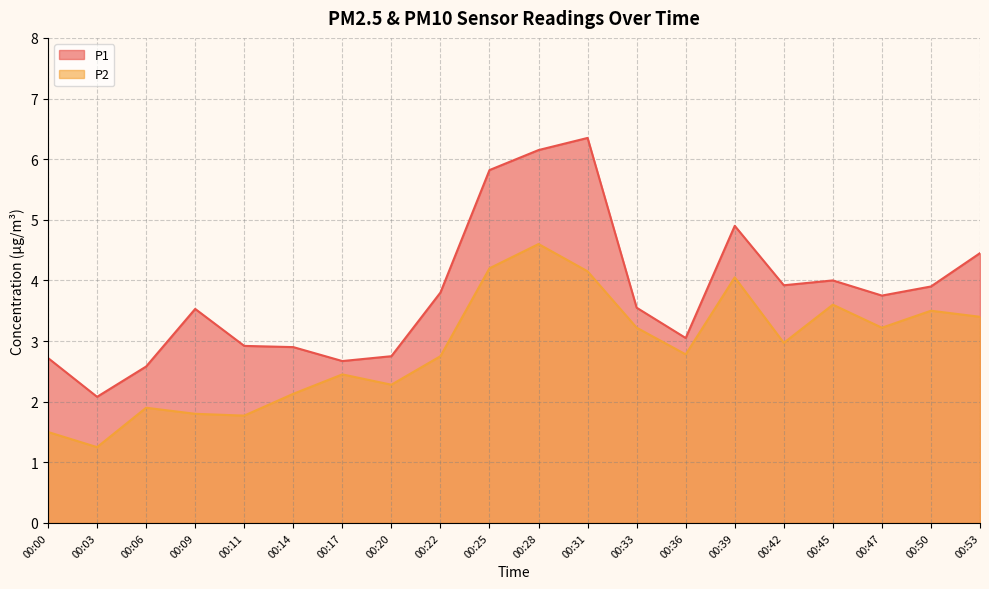

How many data points in P1 are less than 3?

7